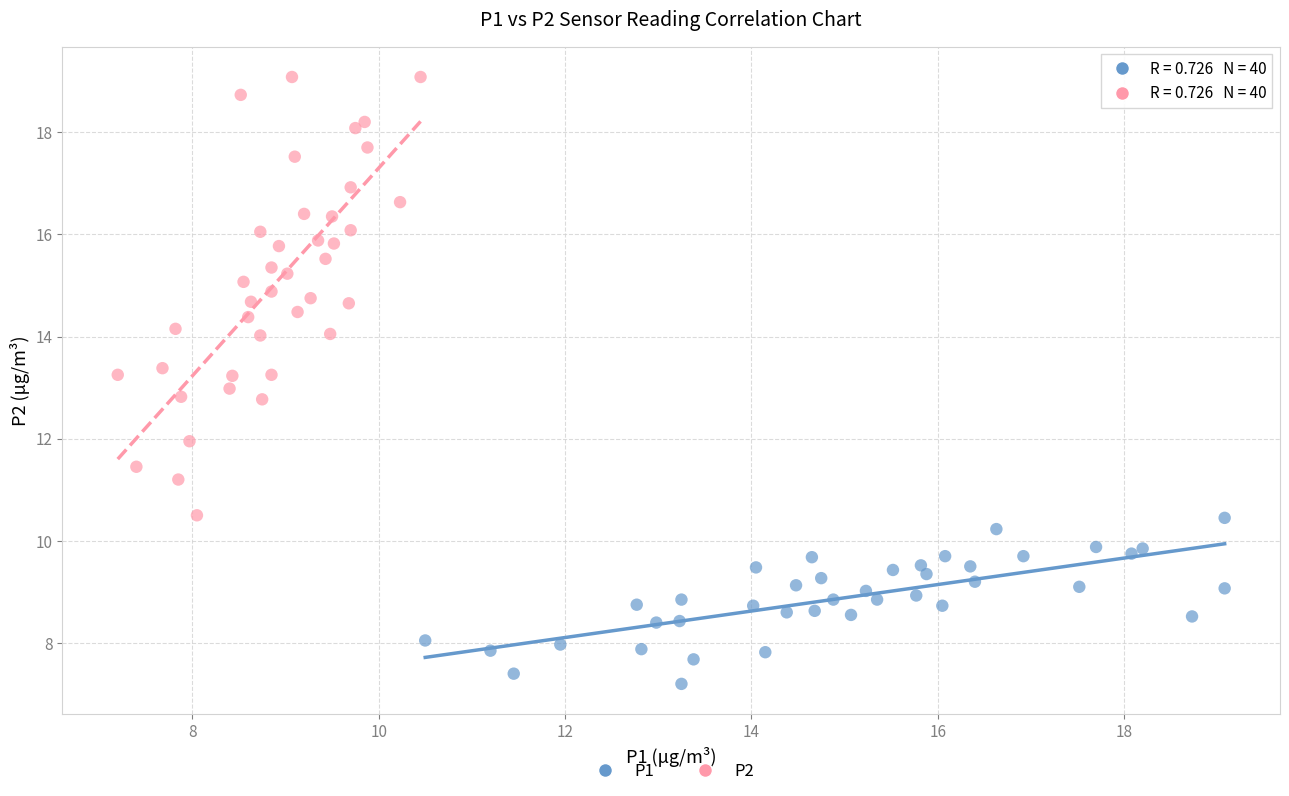

What are all the series names shown in the legend?

P1, P2